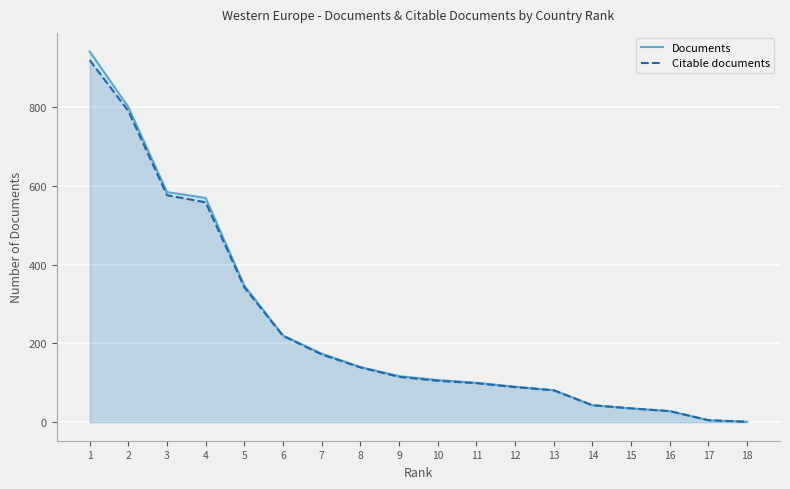

Does the chart display data point markers on the line(s)?

No